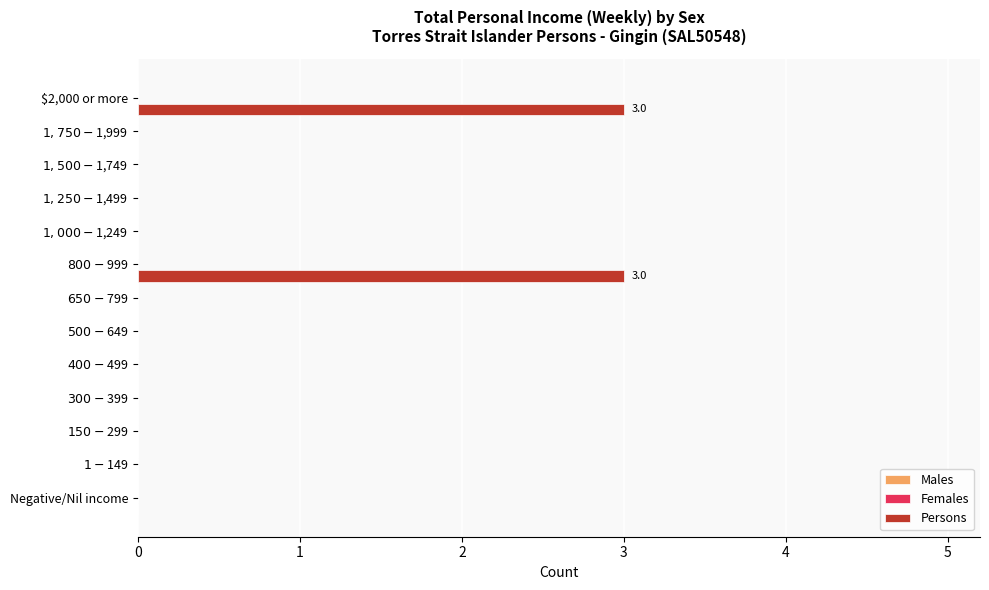

What is the maximum value shown in the chart?

3